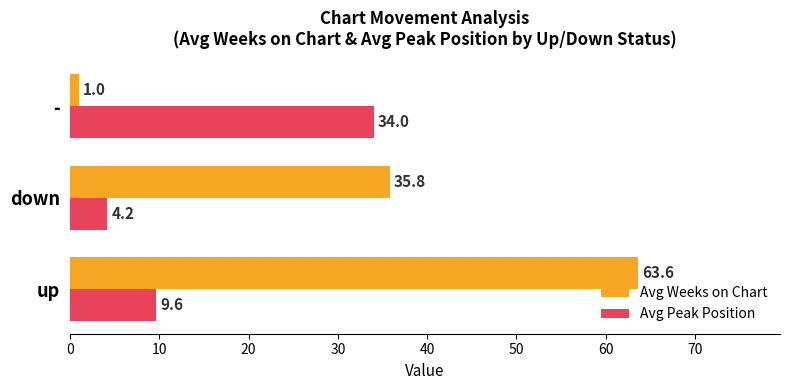

At how many categories does at least one series exceed 42?

1